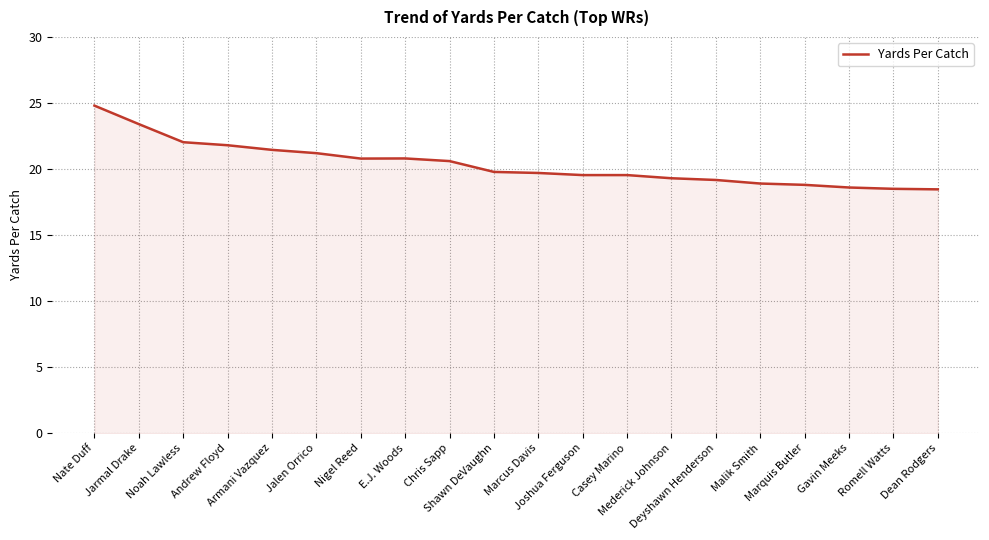

What is the smallest value displayed?

18.5